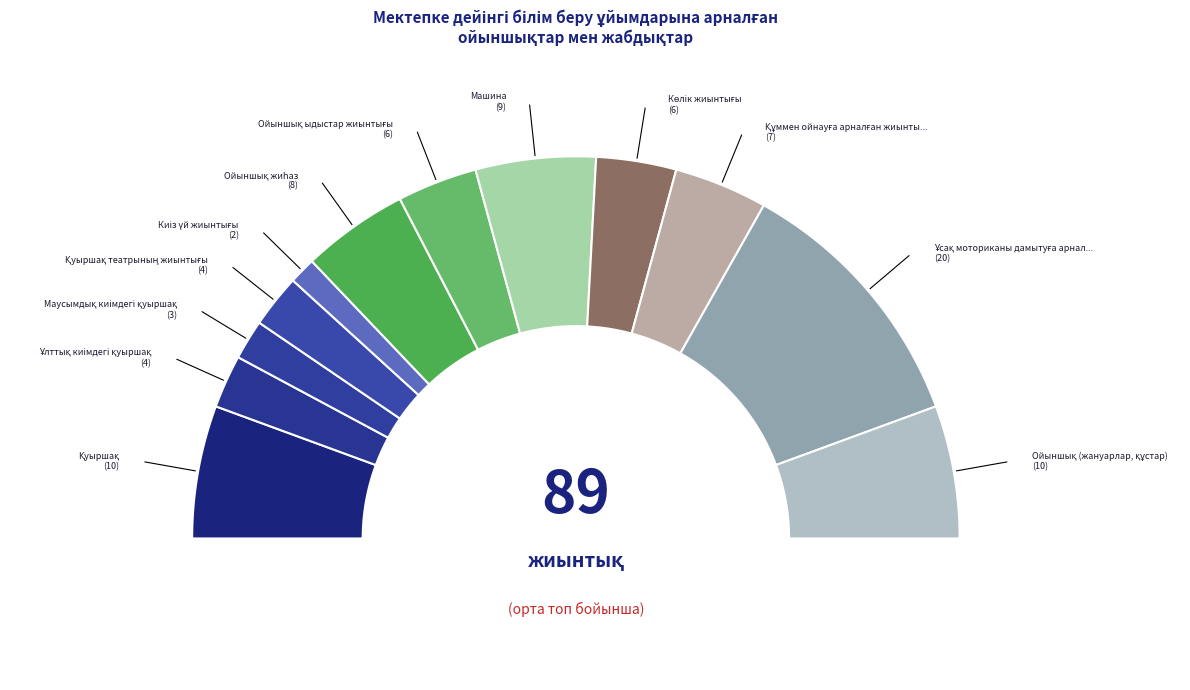

Is there any slice that represents more than half of the pie?

No